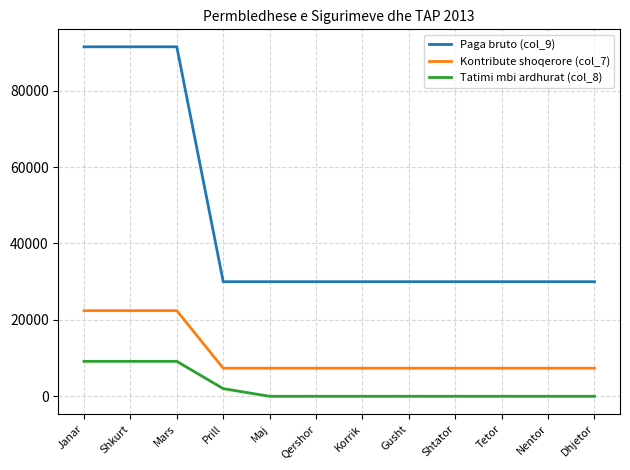

The value of Paga bruto (col_9) at Shkurt is 129426.7. True or false?

False